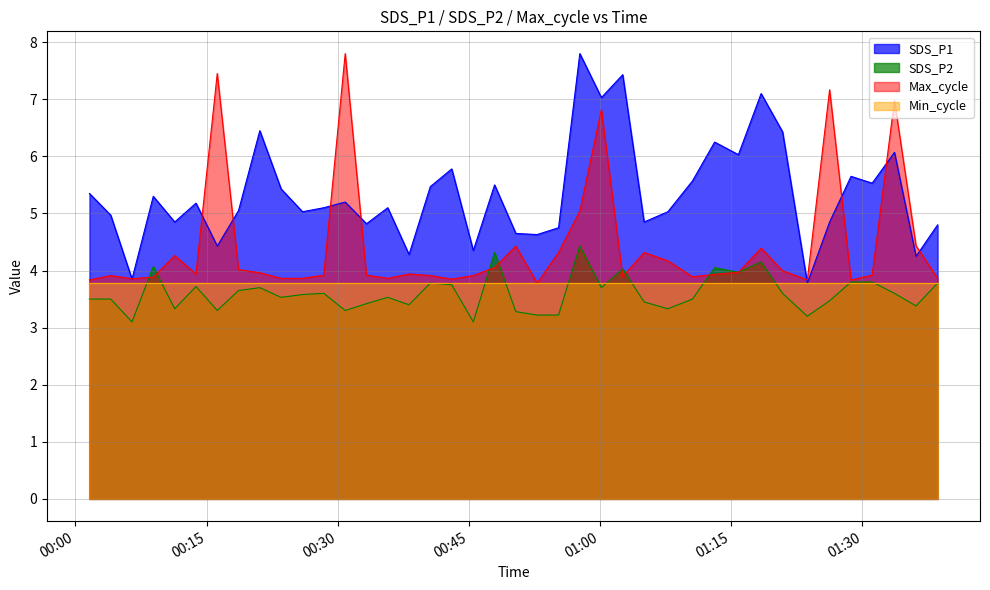

How many interior local peaks does the Max_cycle series have?

11